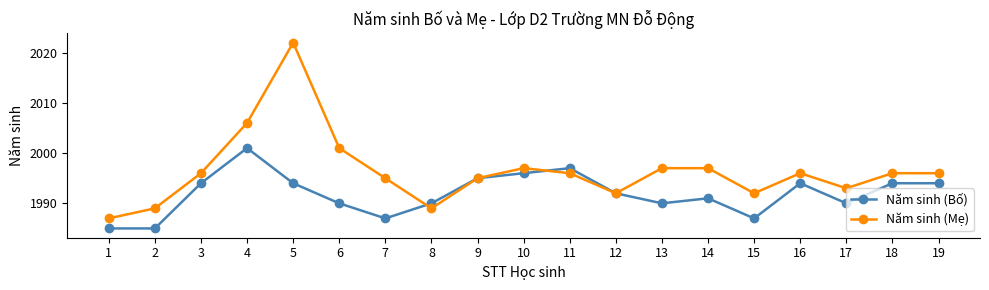

Reading right to left, list all the values displayed in this chart.

Năm sinh (Bố): 1994	1994	1990	1994	1987	1991	1990	1992	1997	1996	1995	1990	1987	1990	1994	2001	1994	1985	1985
Năm sinh (Mẹ): 1996	1996	1993	1996	1992	1997	1997	1992	1996	1997	1995	1989	1995	2001	2022	2006	1996	1989	1987